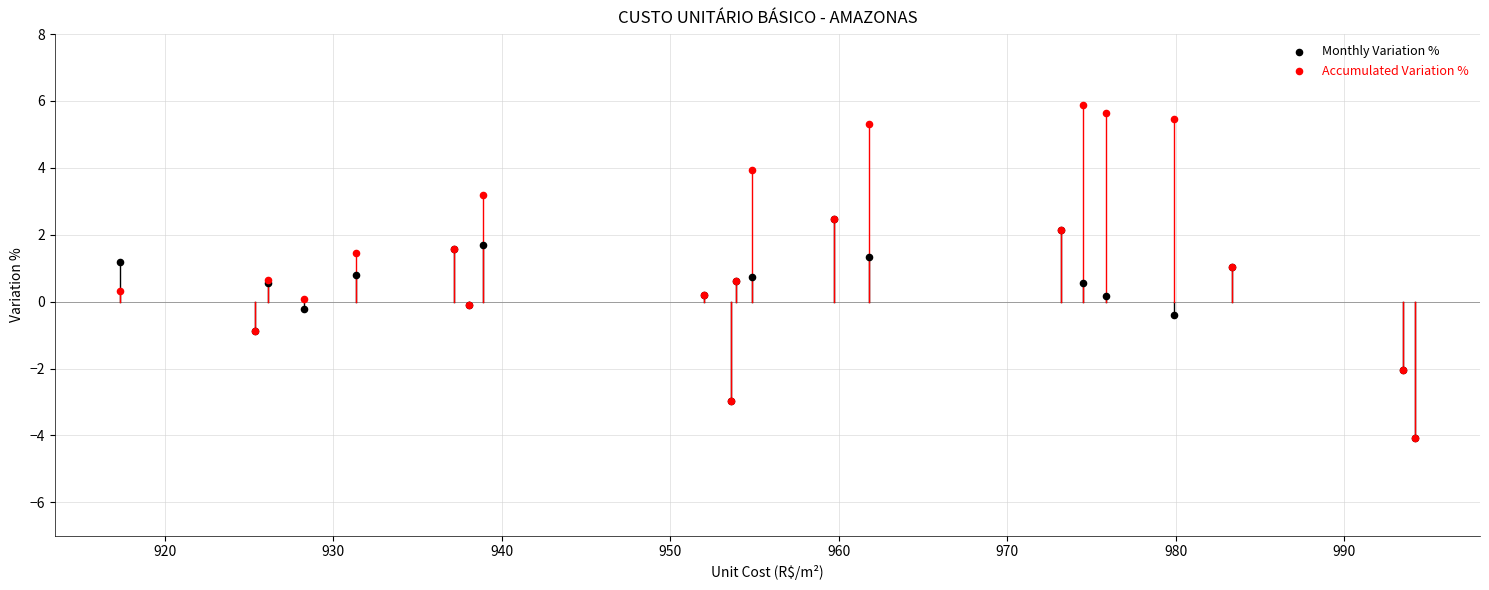

What are all the series names shown in the legend?

Monthly Variation %, Accumulated Variation %